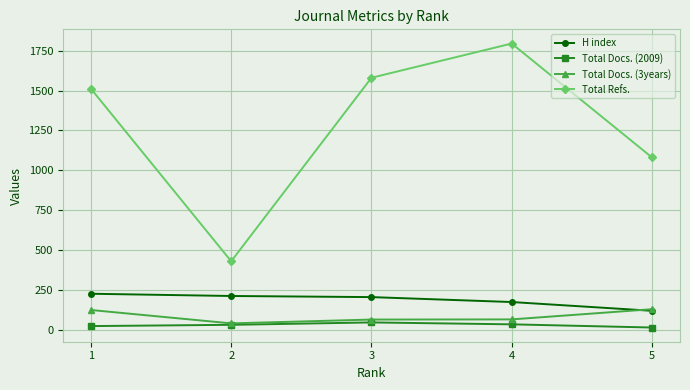

What is the sum of all Total Docs. (3years) values?

417